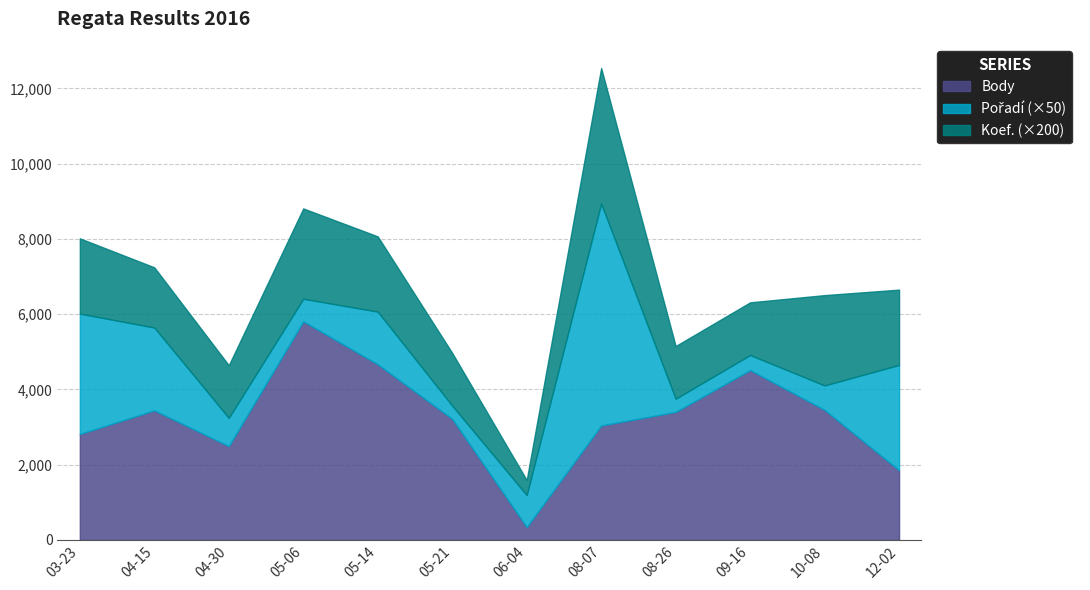

What is the total value across all series at 06-04?

1593